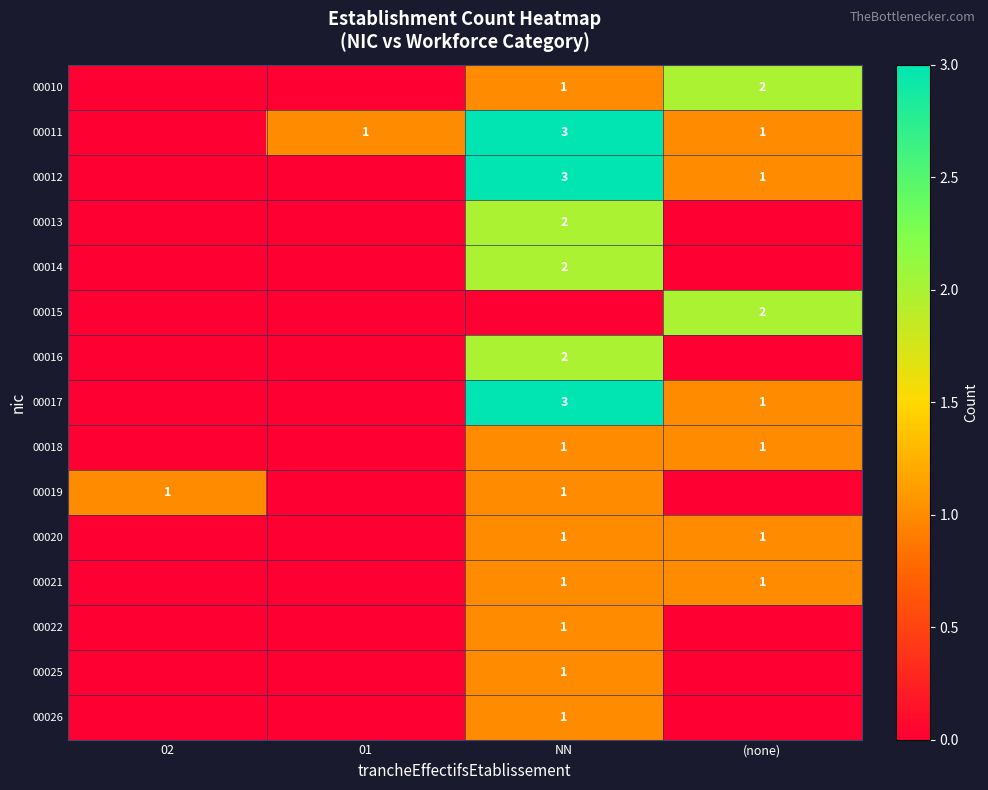

Count the number of data series in this chart.

15